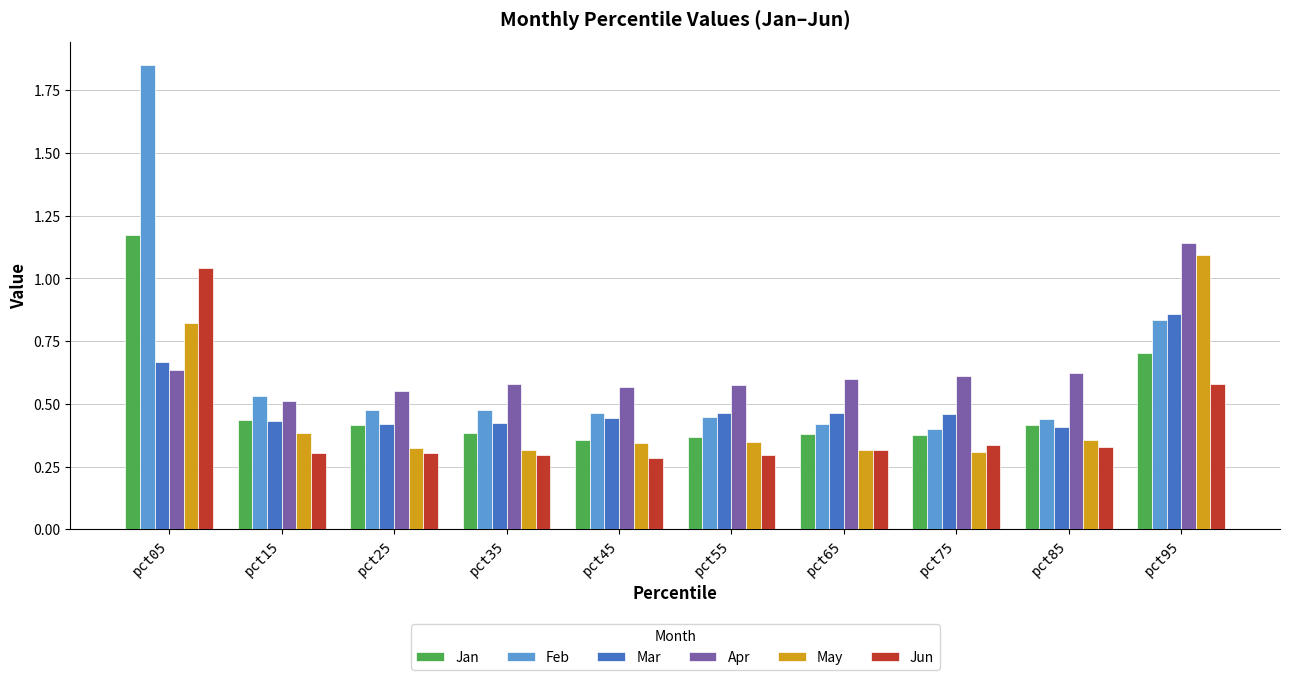

The value of May at pct85 is 0.4. True or false?

True